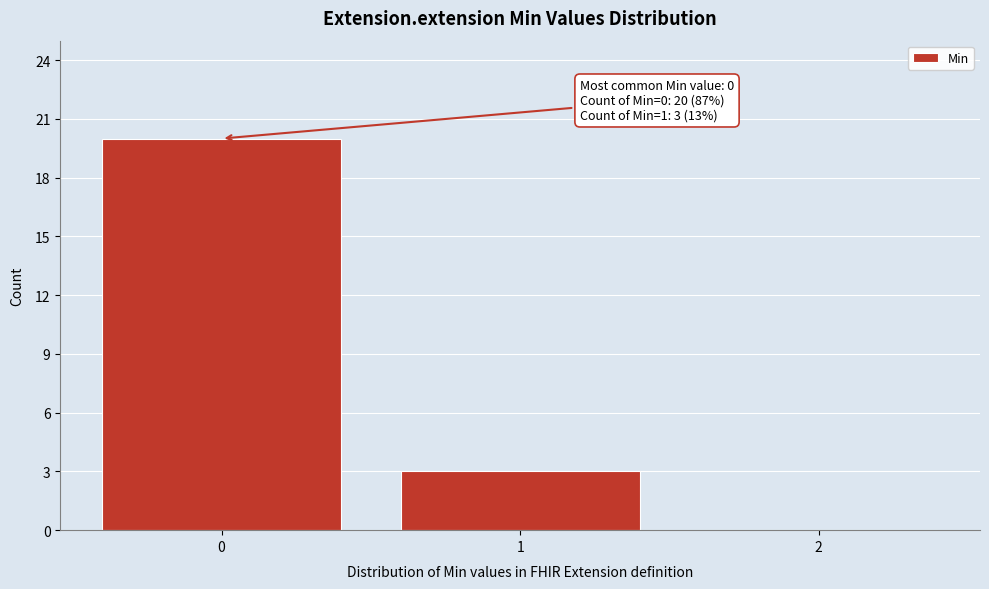

Reading right to left, list all the values displayed in this chart.

2=0	1=3	0=20